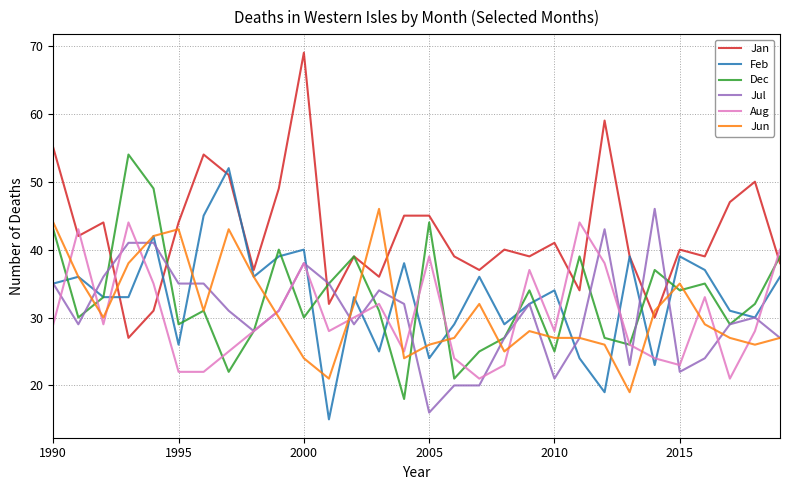

Which series has the widest spread of values?

Jan